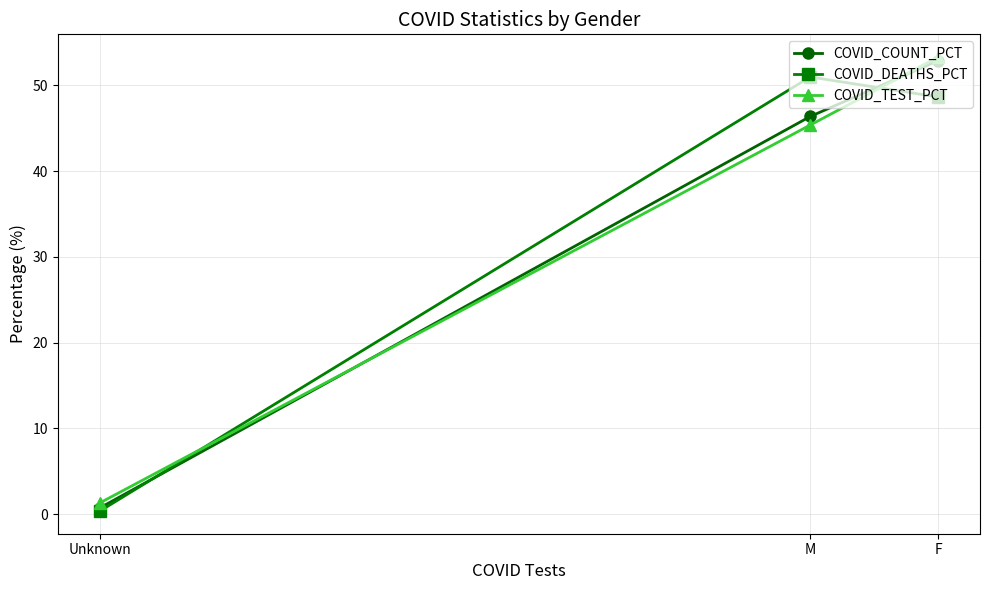

The COVID_DEATHS_PCT series shows 79.4 at M. True or false?

False